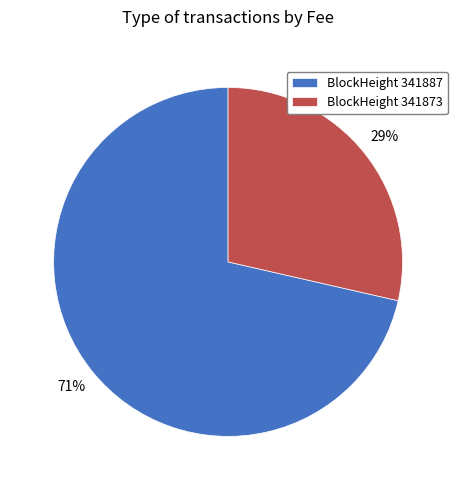

What percentage is the BlockHeight 341873 slice, to the nearest percent?

29%